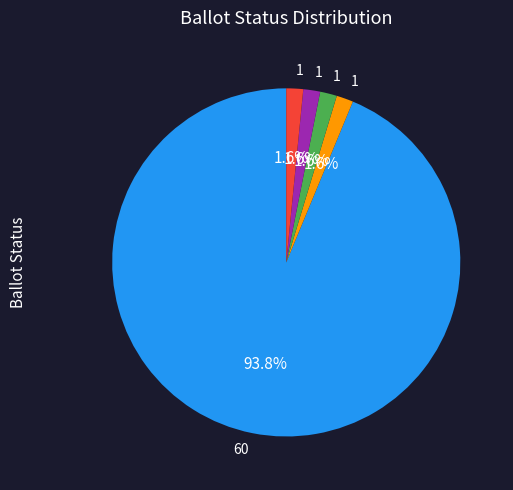

Does any single category account for the majority?

Yes